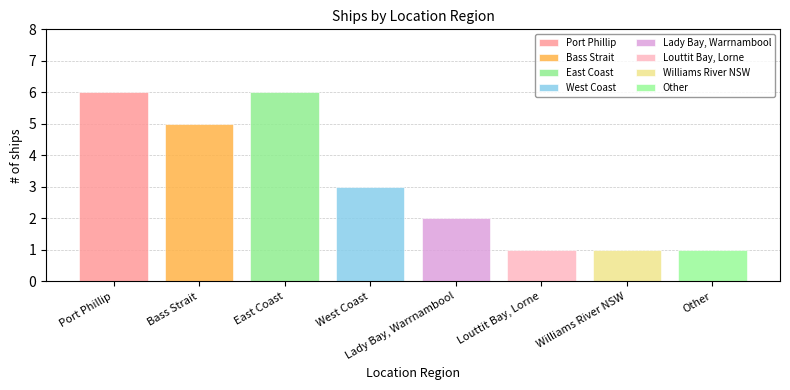

What is the sum of the values at Williams River NSW and Port Phillip?

7